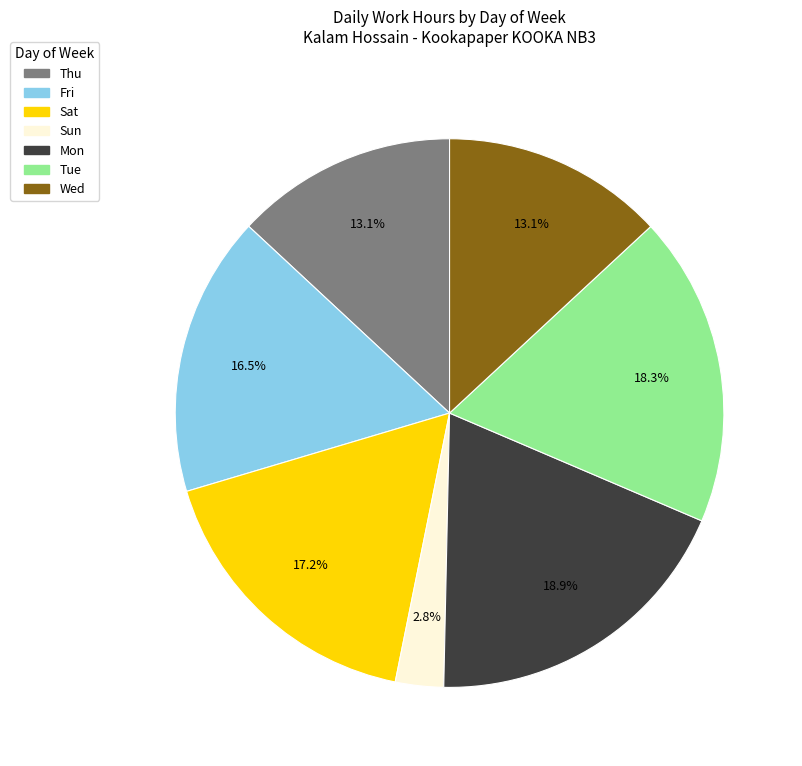

Is there any slice that represents more than half of the pie?

No